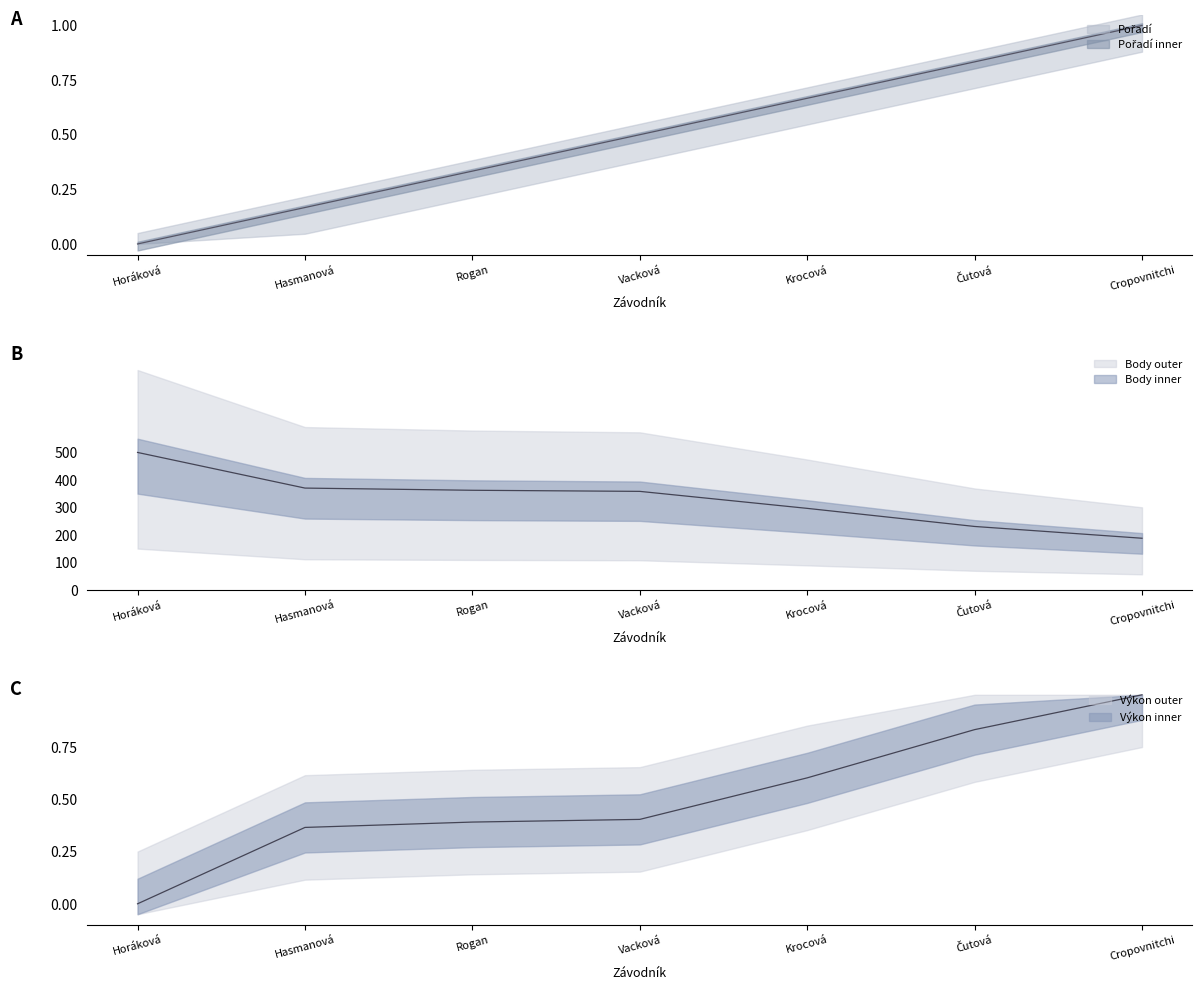

What is the difference between the Pořadí values at Rogan and Hasmanová?

0.2